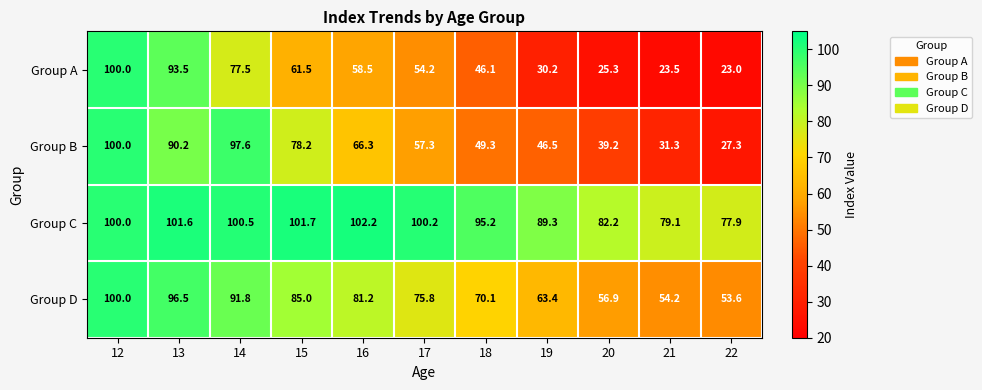

What is the difference between the Group B values at 13 and 16?

23.9